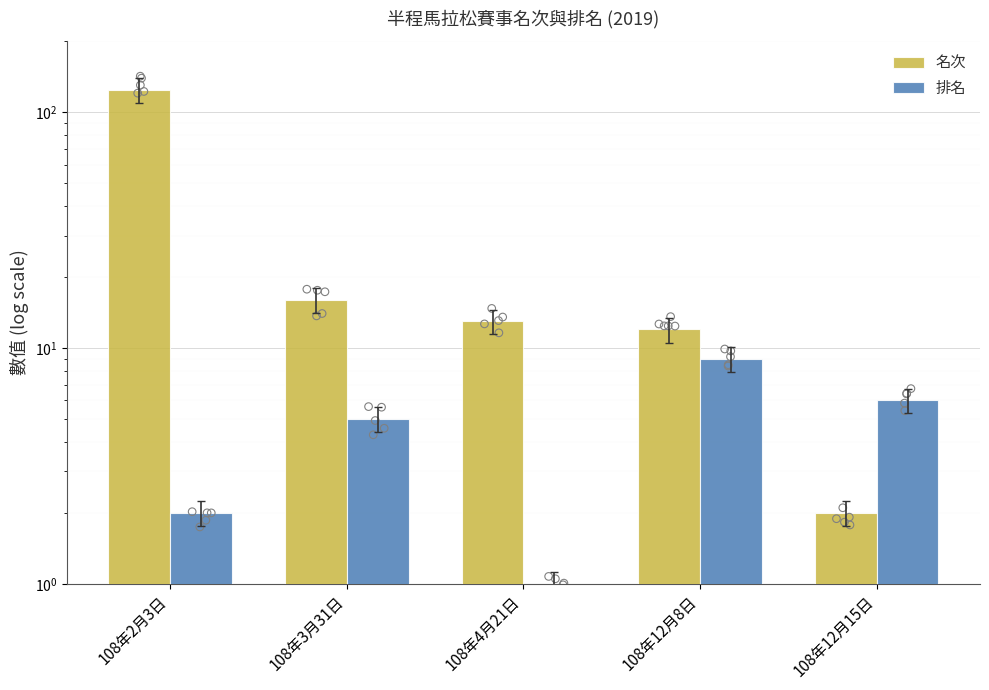

Which series has the largest total across all categories?

名次